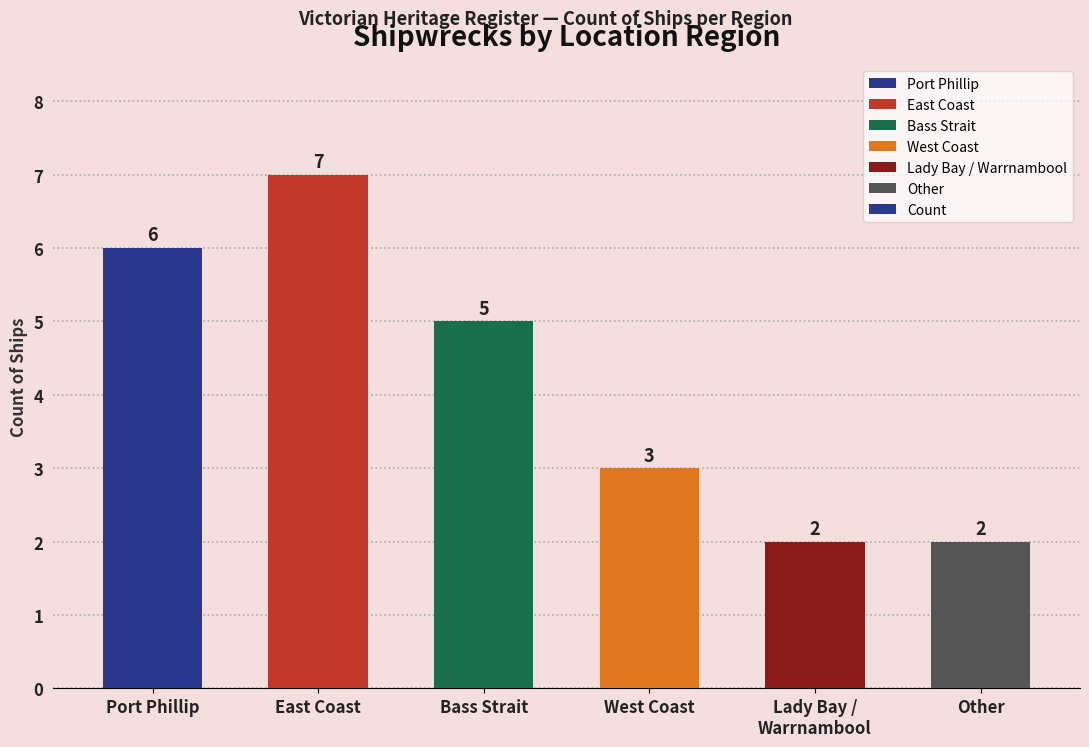

What position from the right is Lady Bay /
Warrnambool?

2